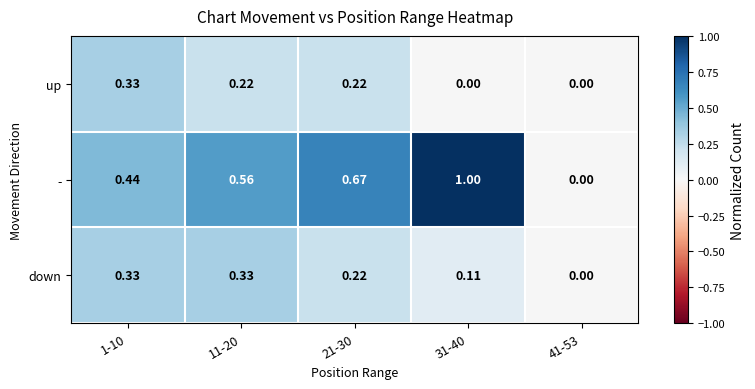

Between 21-30 and 31-40, which series saw the biggest shift?

-